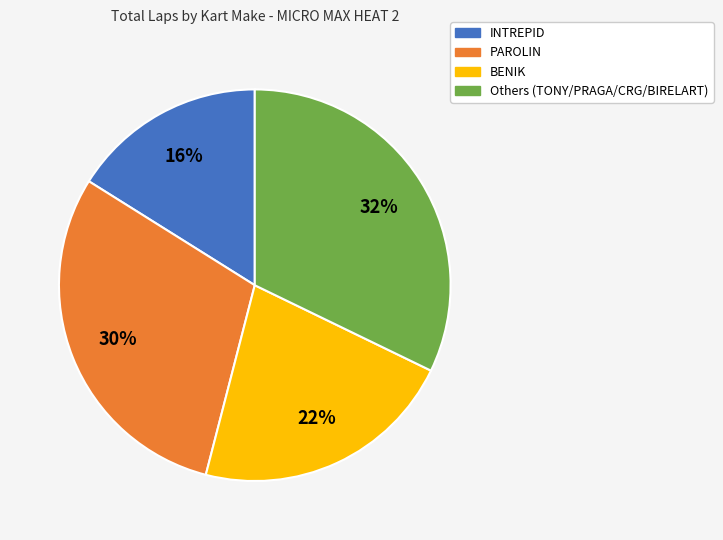

Count the number of slices in the pie.

4